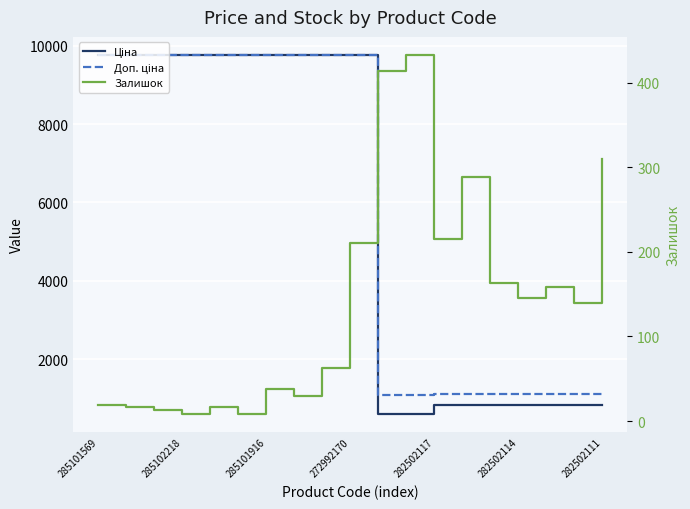

At how many categories does at least one series exceed 2681?

10